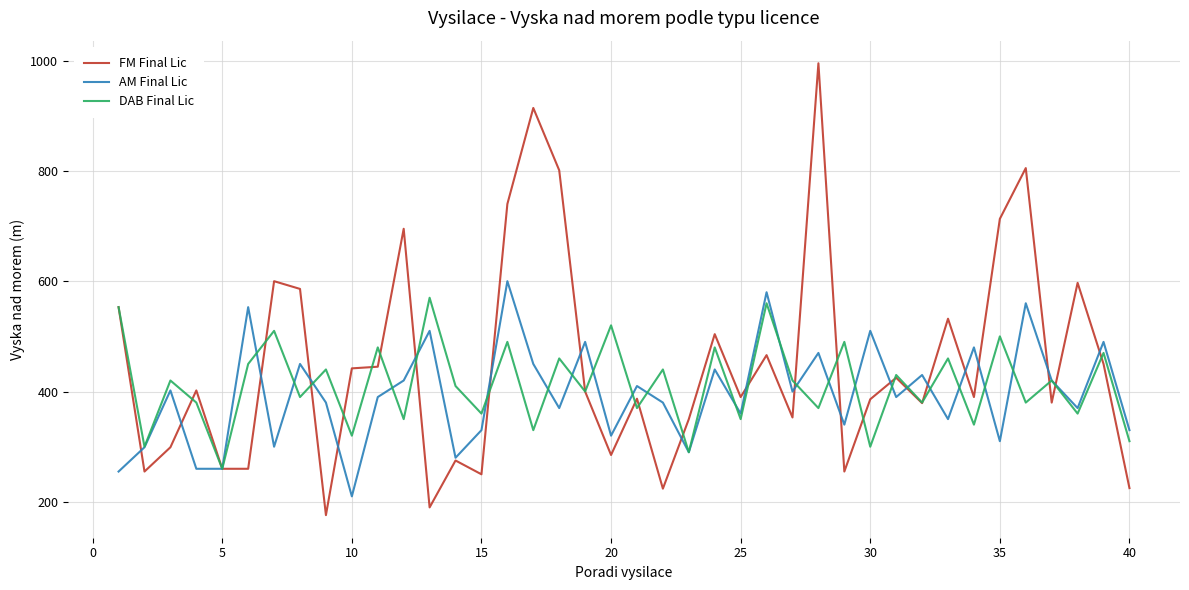

Which series has the largest total across all categories?

FM Final Lic